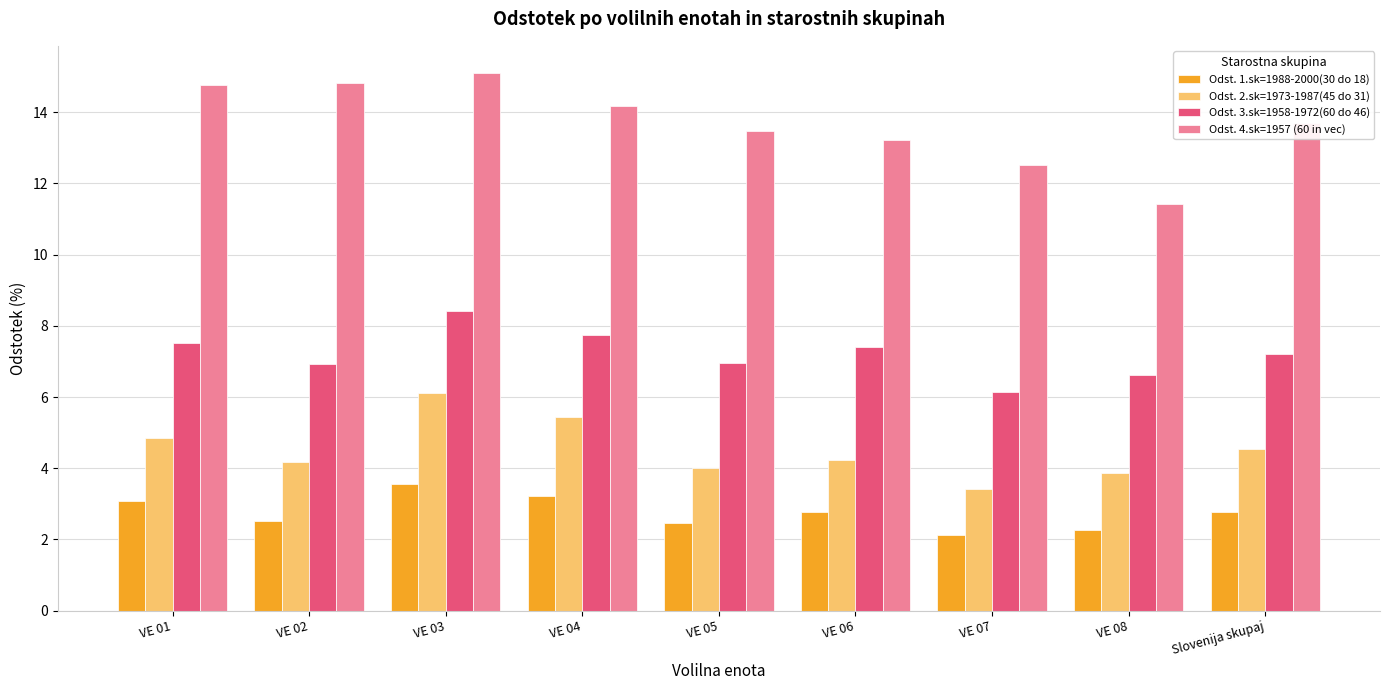

What is the value of the Odst. 4.sk=1957 (60 in vec) bar at the 7th from the left?

12.5